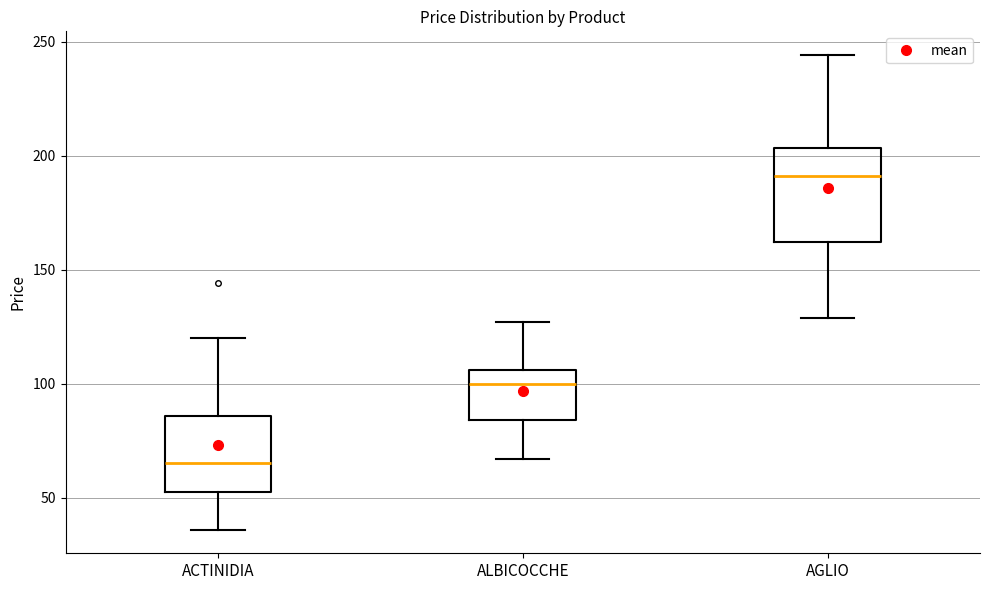

Reading left to right, transcribe this box plot: for each box, give where its median line is, the range the box spans, and where its two whiskers end, as read against the y-axis. The values are not printed on the chart, so give them approximately, as read against the axis.

ACTINIDIA: median 65, box 55 to 85, whiskers 35 to 120
ALBICOCCHE: median 100, box 85 to 105, whiskers 65 to 125
AGLIO: median 190, box 160 to 205, whiskers 130 to 245